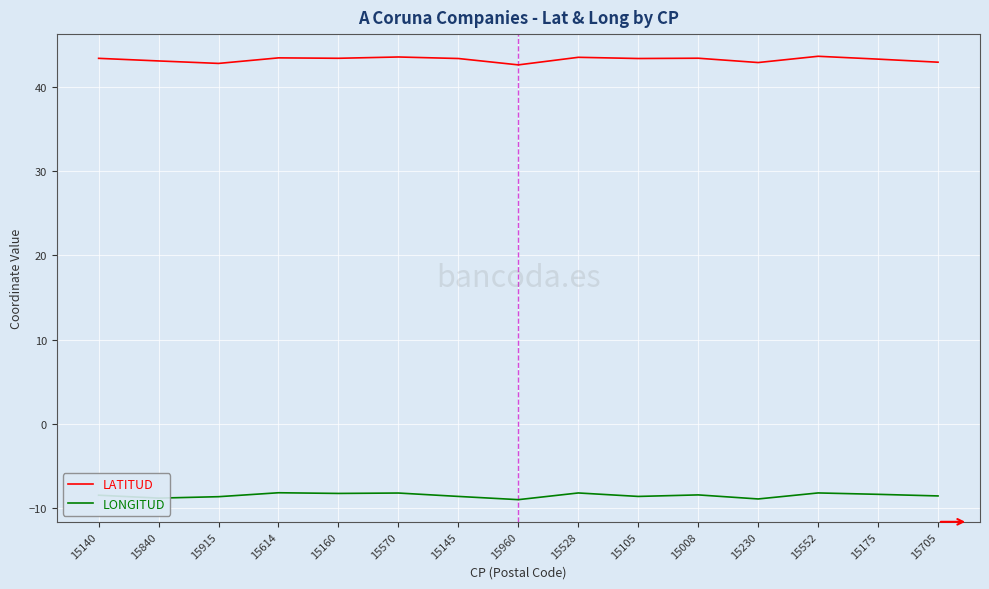

Does the chart display data point markers on the line(s)?

No